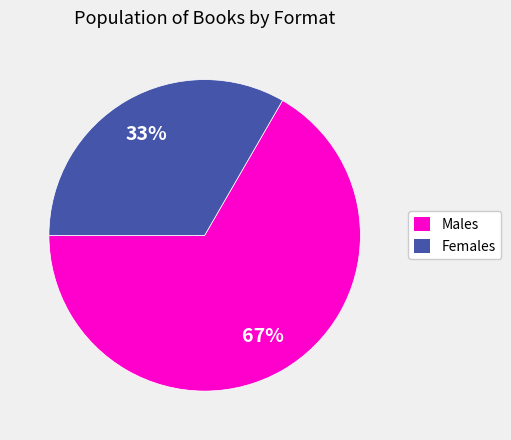

Rank the categories by value from highest to lowest.

Males, Females